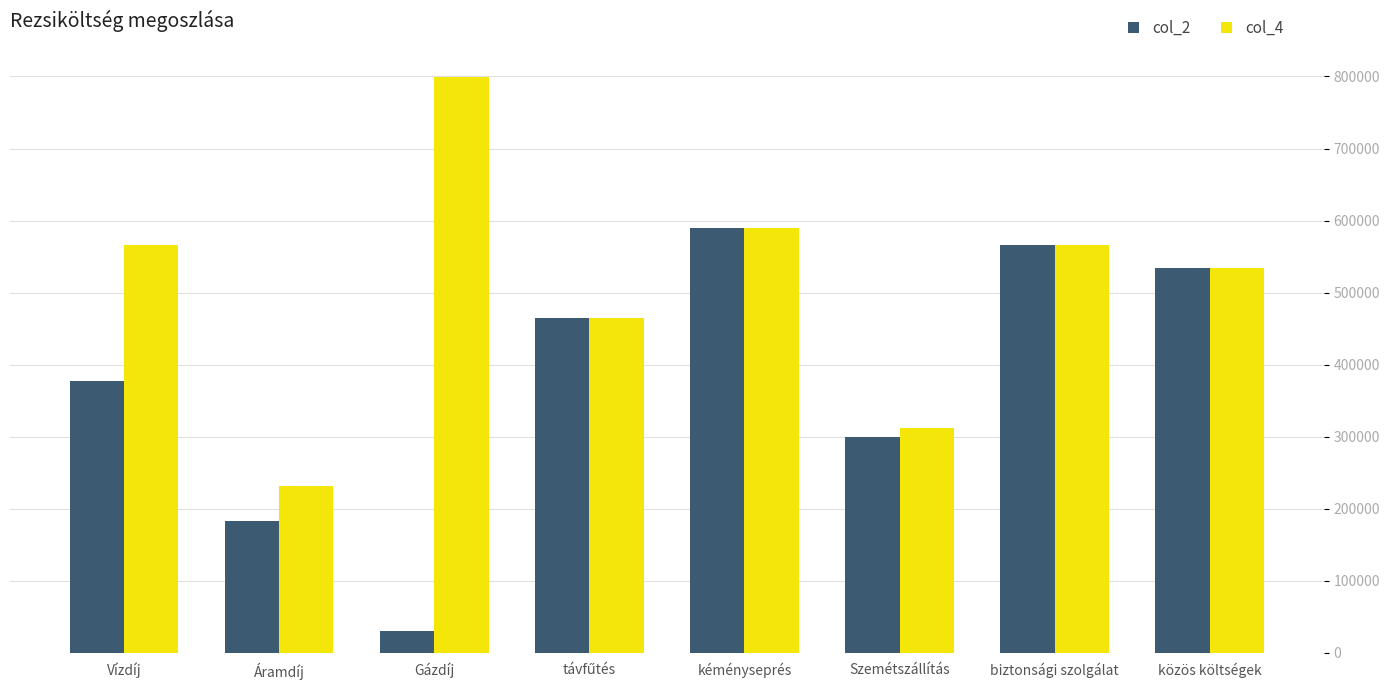

How many bars are there in each group?

2